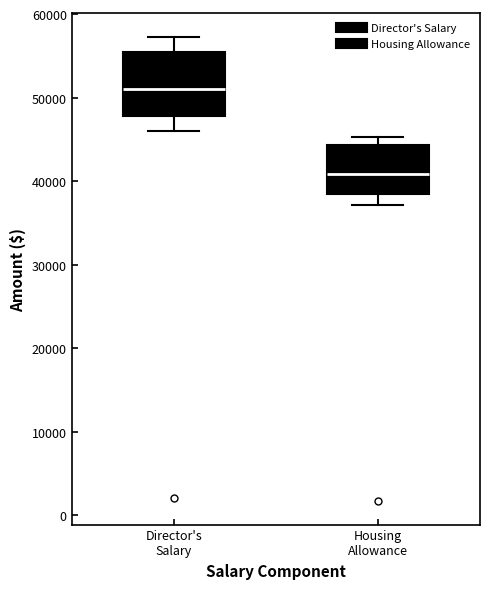

Reading left to right, read every box against the y-axis: the position of its median line, the range the box covers, and the ends of its whiskers. The values are not printed on the chart, so give them approximately, as read against the axis.

Director's Salary: median 51000, box 48000 to 55000, whiskers 46000 to 57000
Housing Allowance: median 41000, box 38000 to 44000, whiskers 37000 to 45000